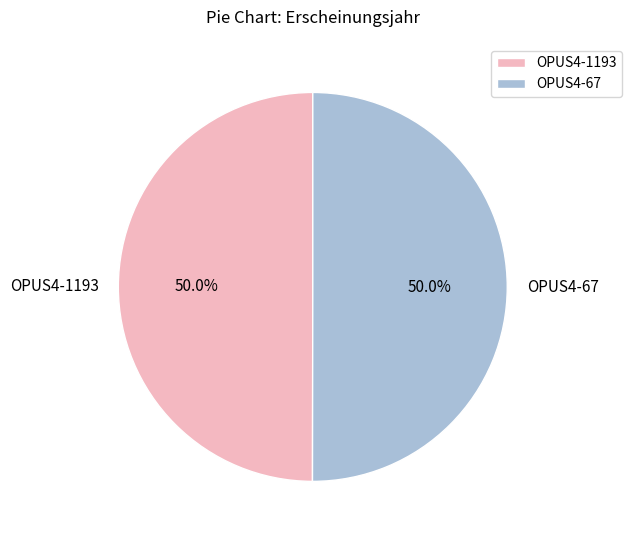

Is it true that OPUS4-1193 is 50% of the pie?

True